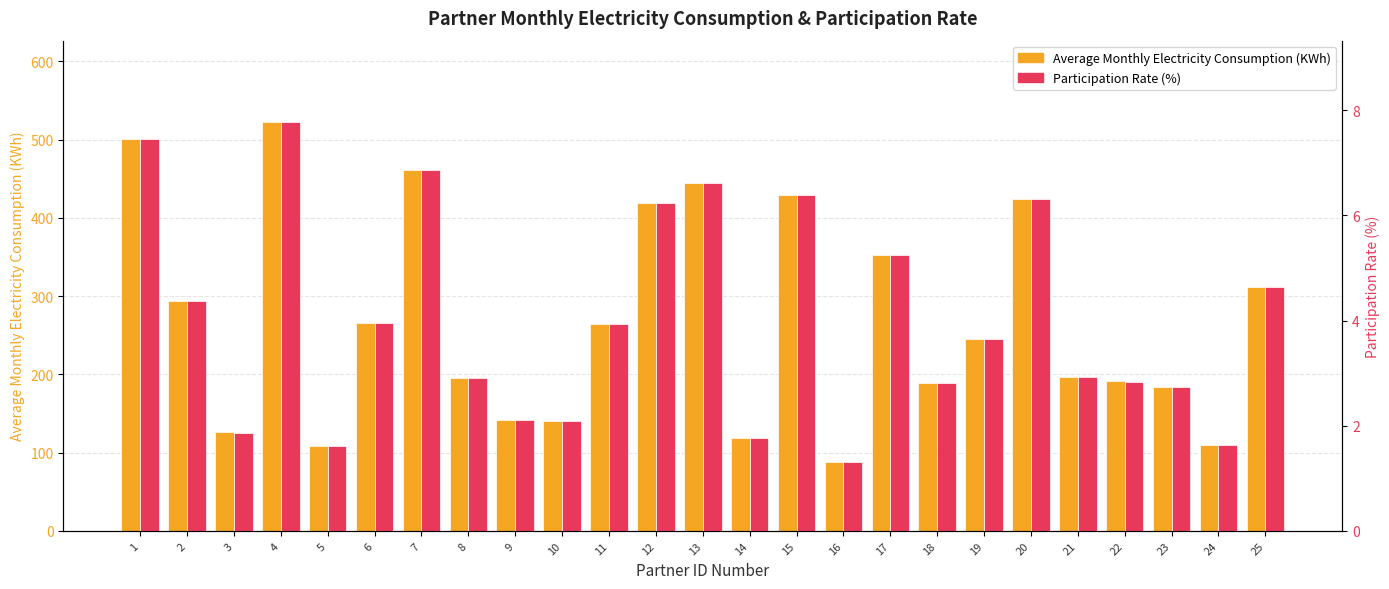

What is the sum of the Participation Rate (%) values at 14 and 9?

3.9